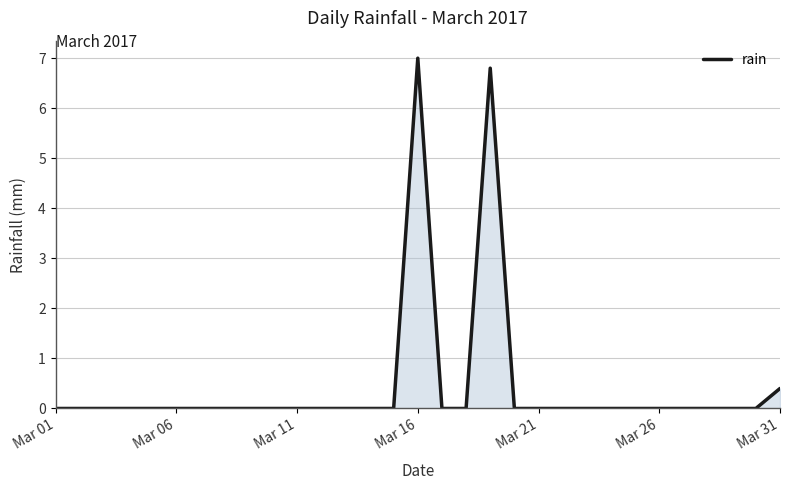

What is the maximum value shown in the chart?

7.0